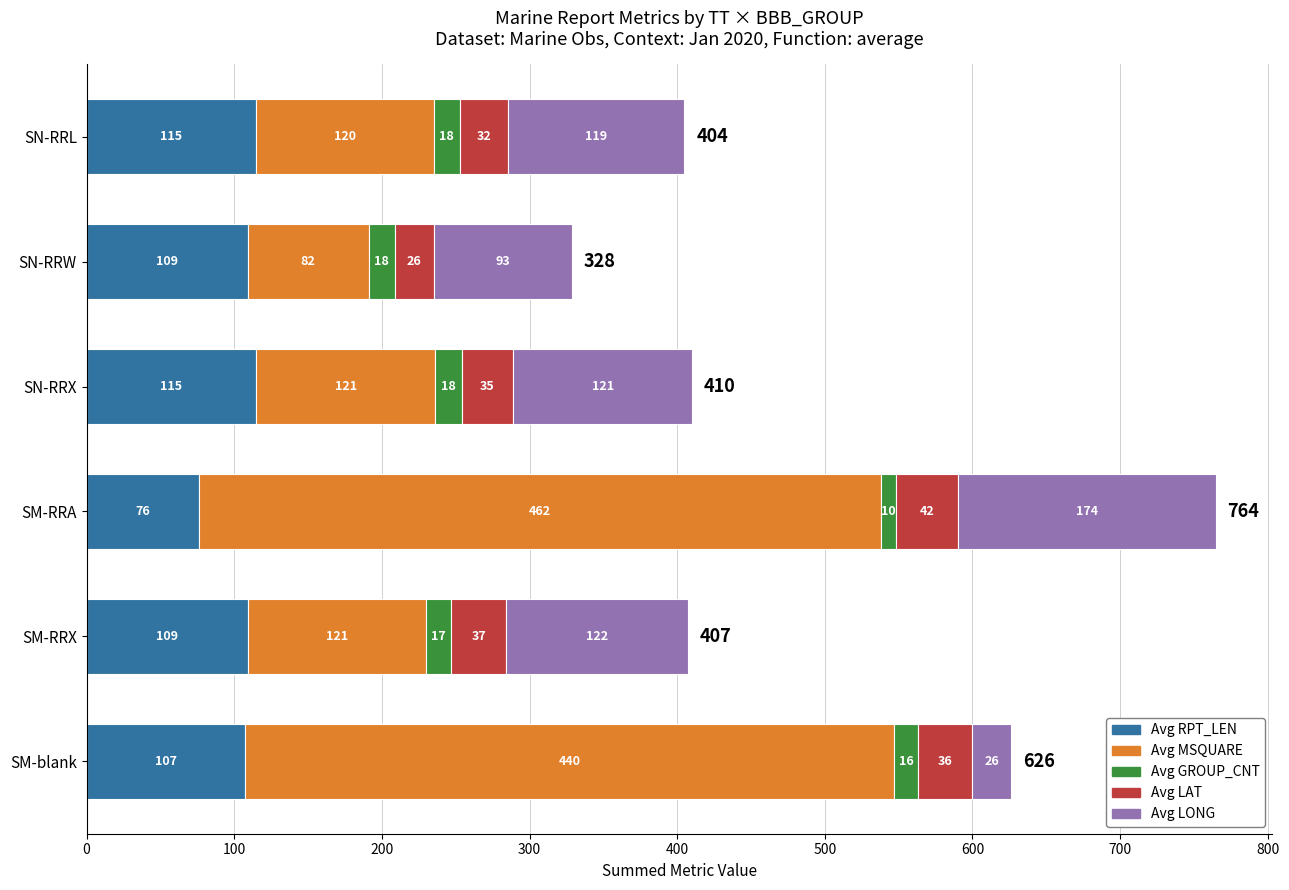

At which label does Avg RPT_LEN reach its minimum?

SM-RRA